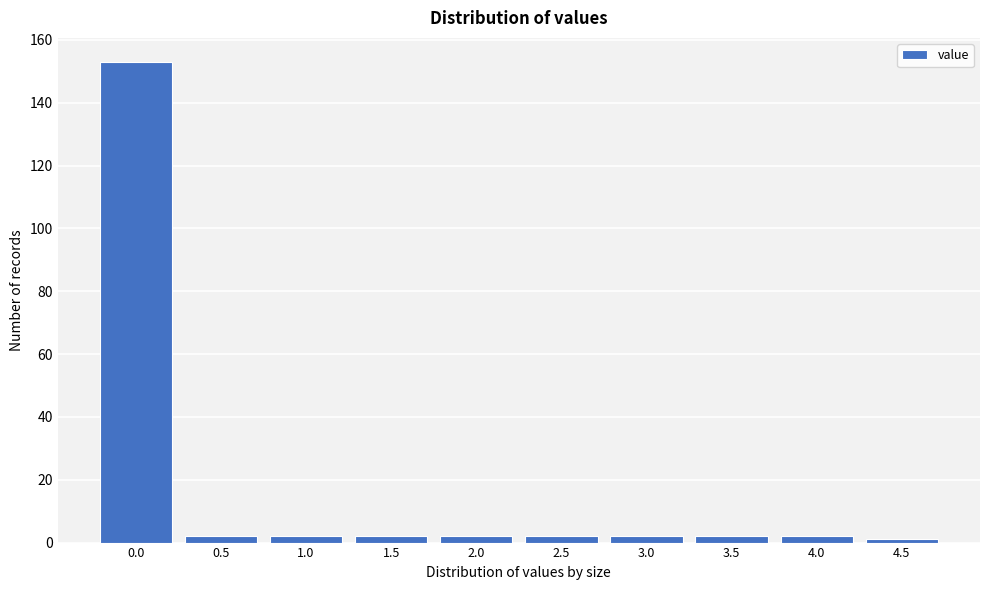

Reading right to left, what are all the values shown in this chart?

1	2	2	2	2	2	2	2	2	153